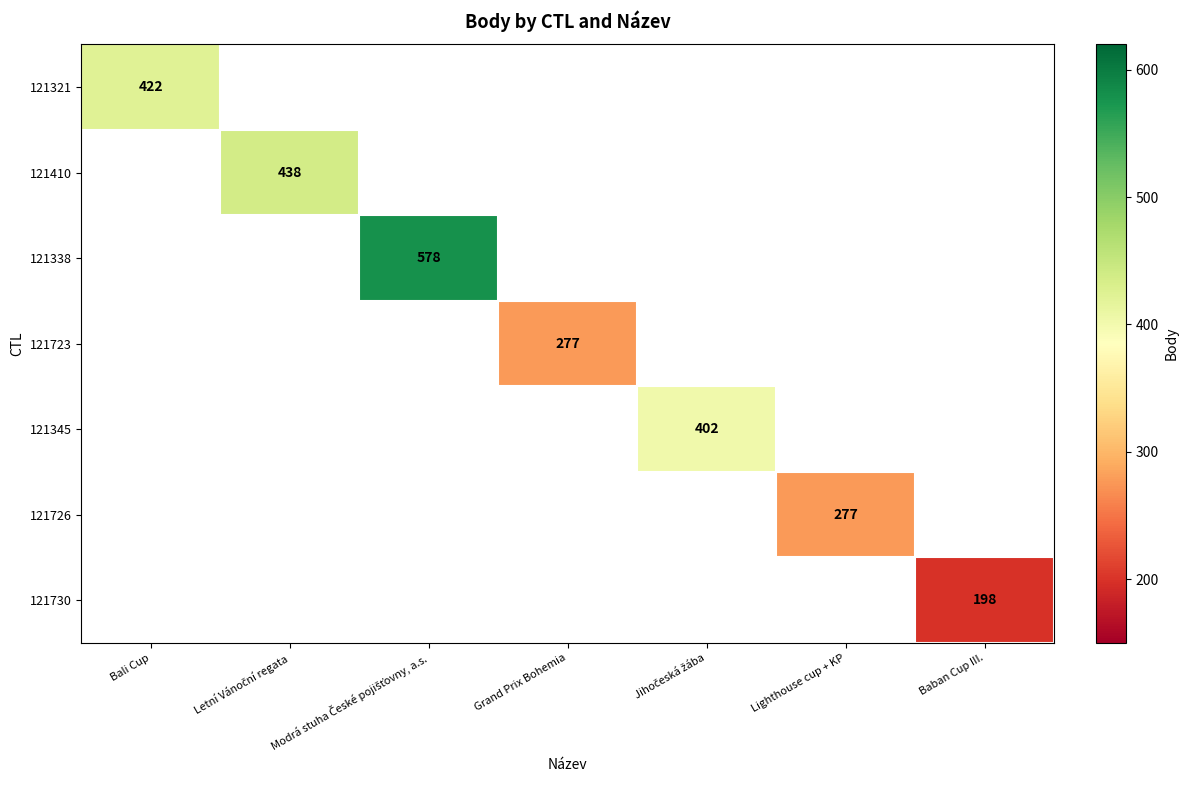

Which category has the lowest value across all series?

Baban Cup III.